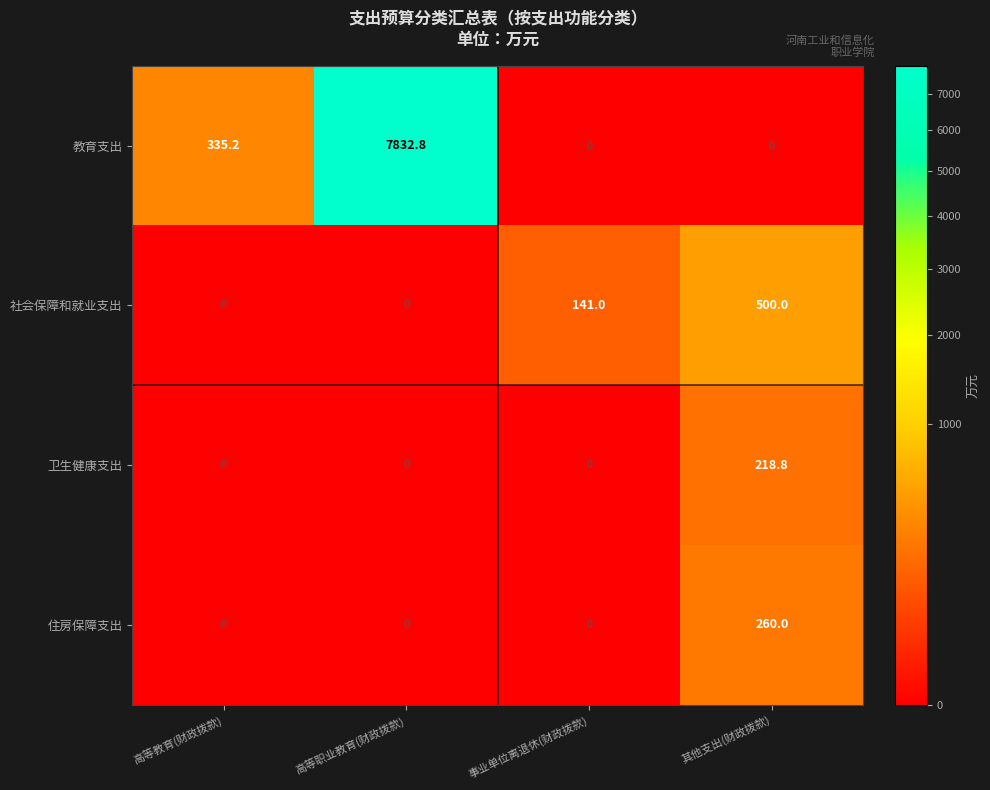

At which category does the chart reach its peak across all series?

高等职业教育(财政拨款)